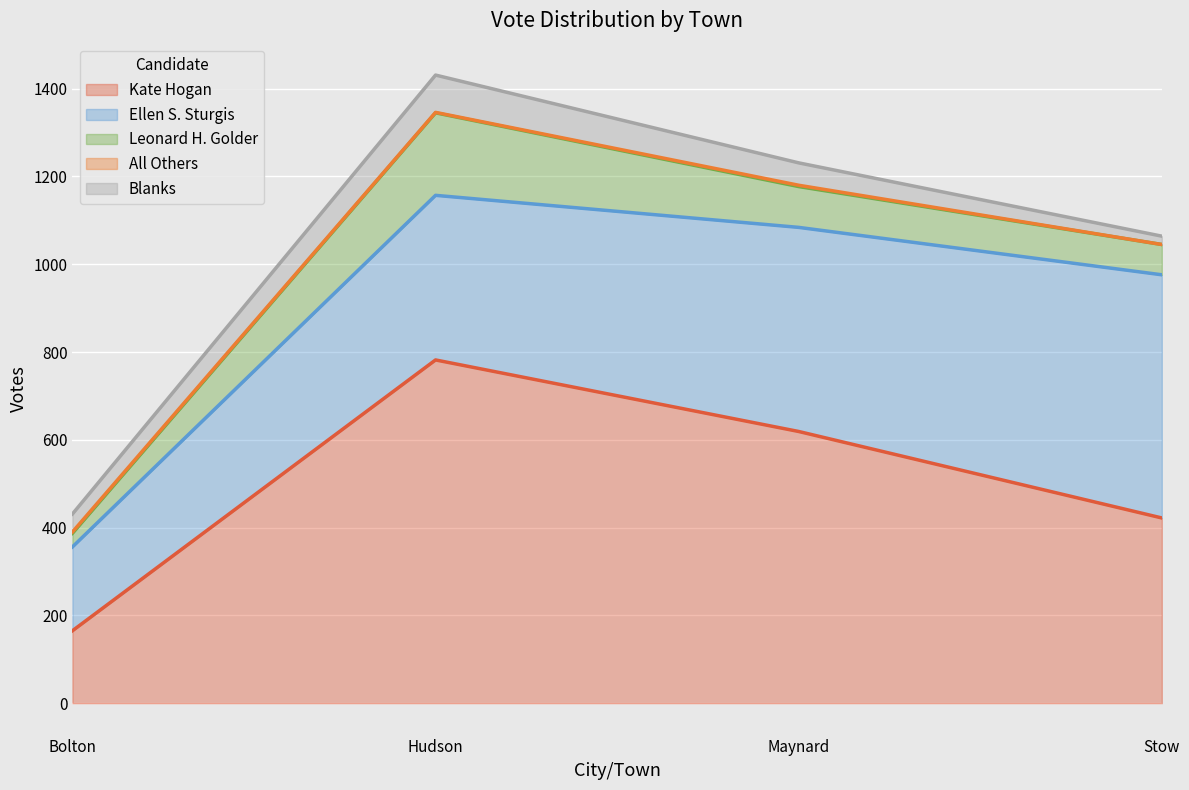

Which series has the largest total across all categories?

Kate Hogan